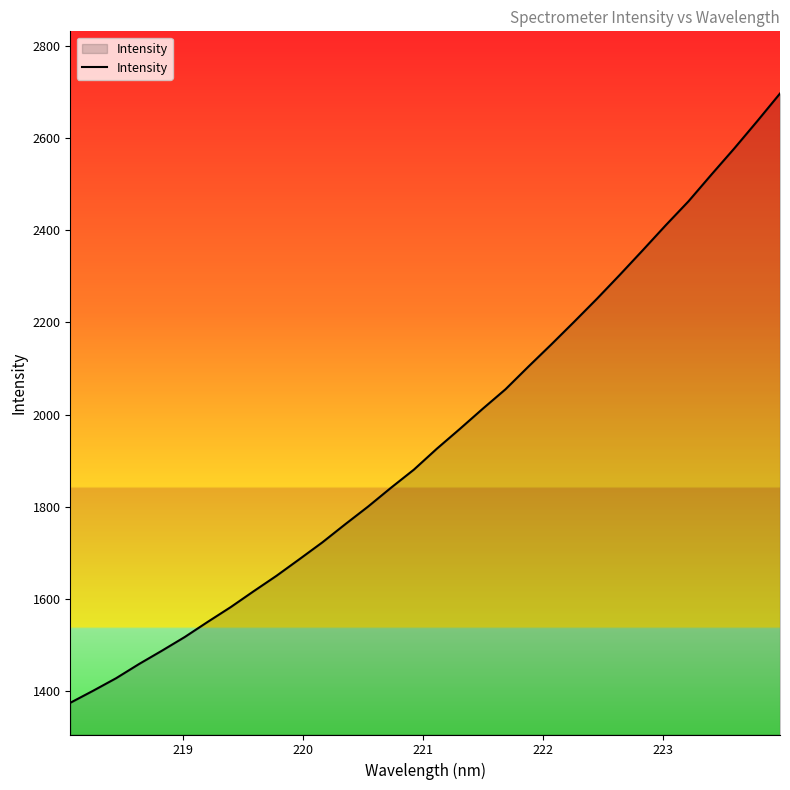

What is the difference between the maximum and minimum values?

1321.2